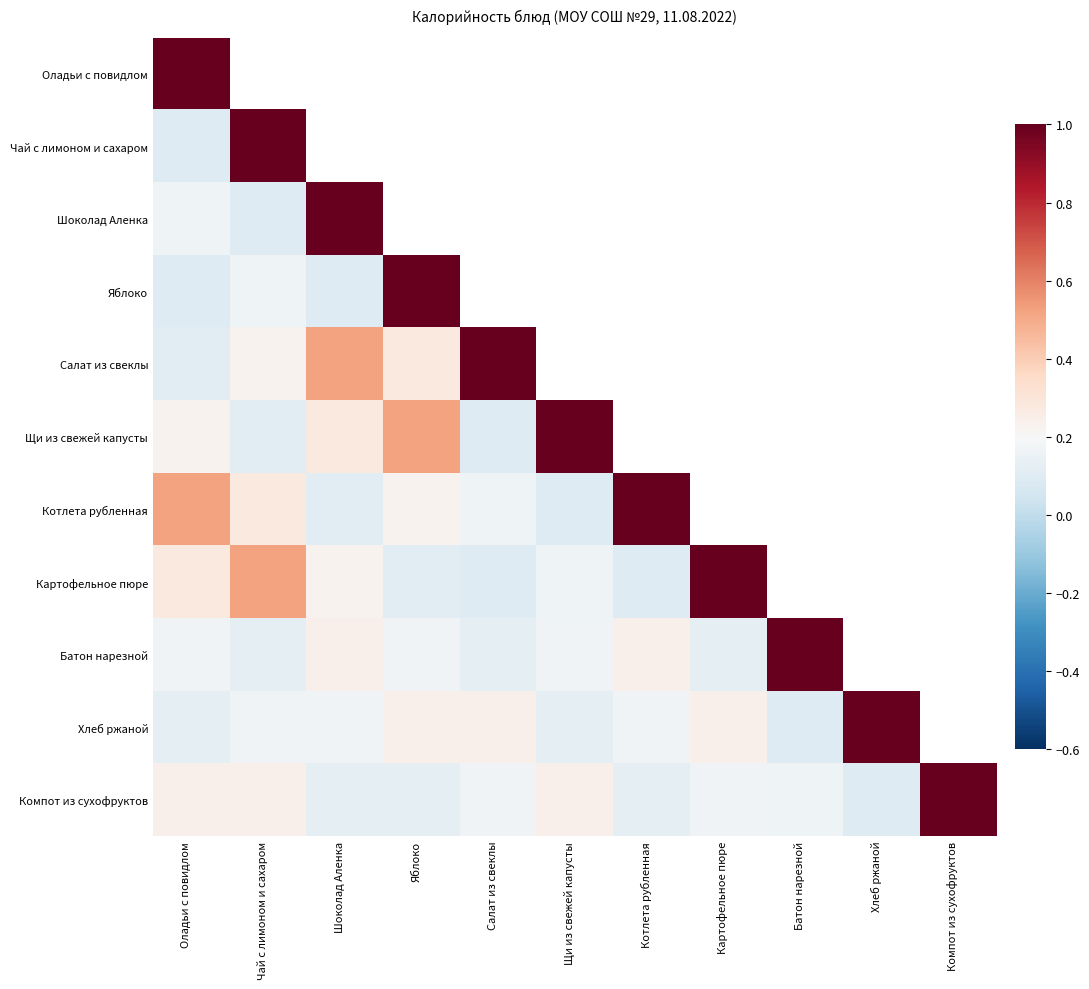

Which category has the lowest value in the Шоколад Аленка series?

Чай с лимоном и сахаром